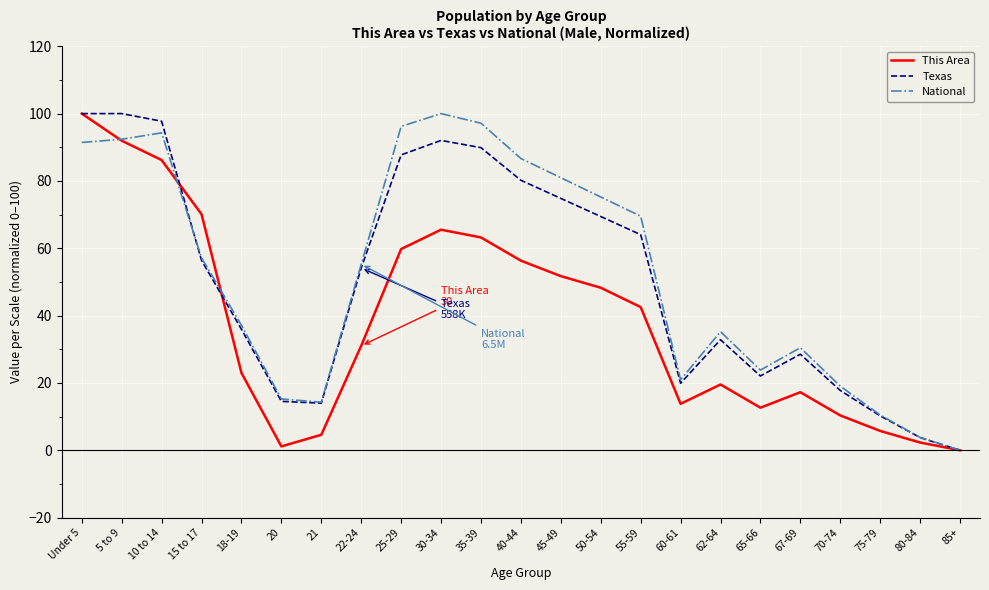

What is the difference between the second highest and minimum values in the National series?

97.1